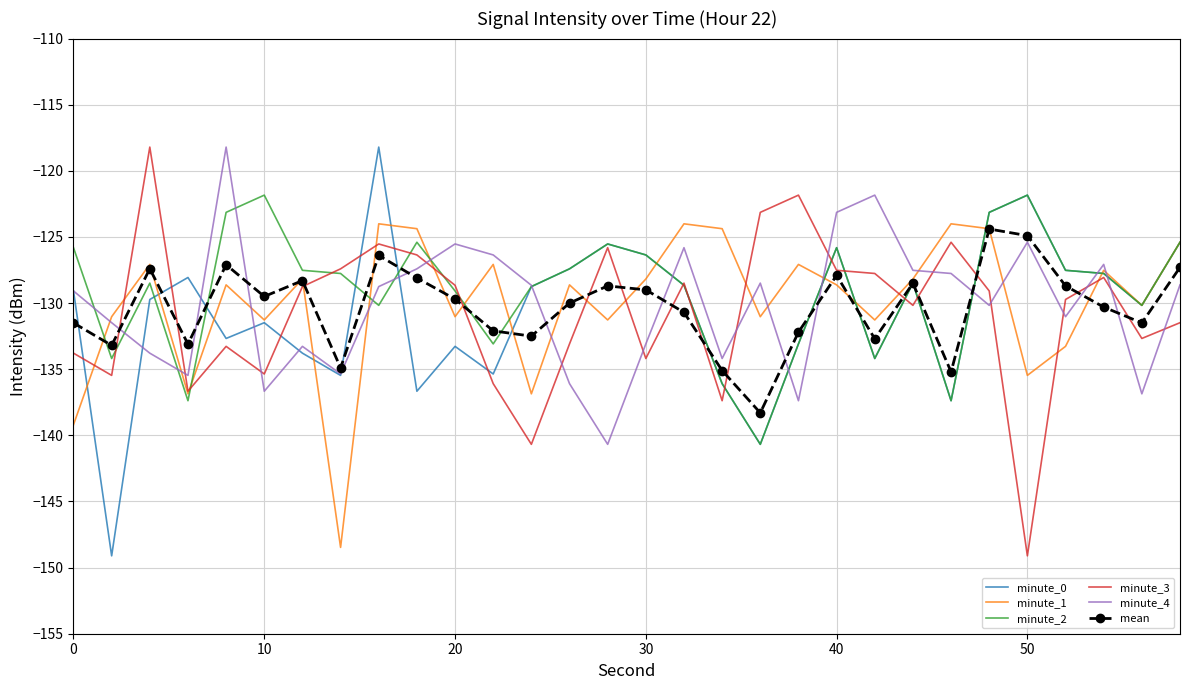

What is the maximum value shown in the chart?

-118.2